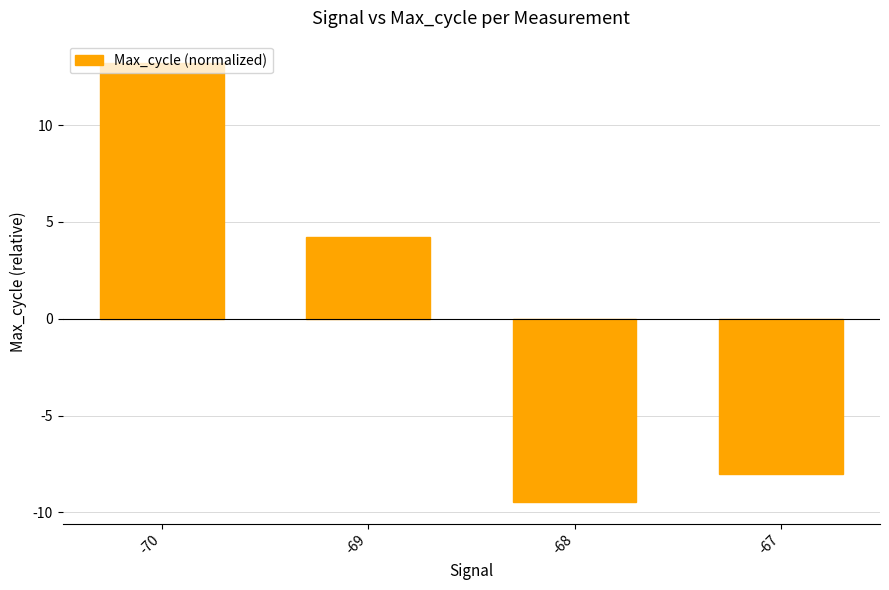

How many negative values are there?

2